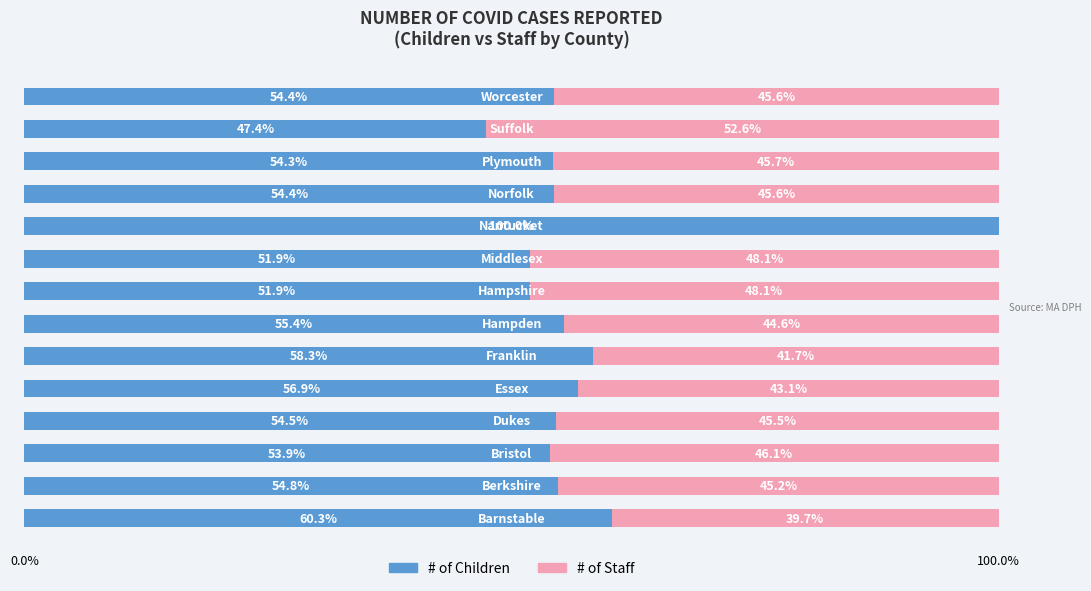

How many distinct data groups are displayed?

2